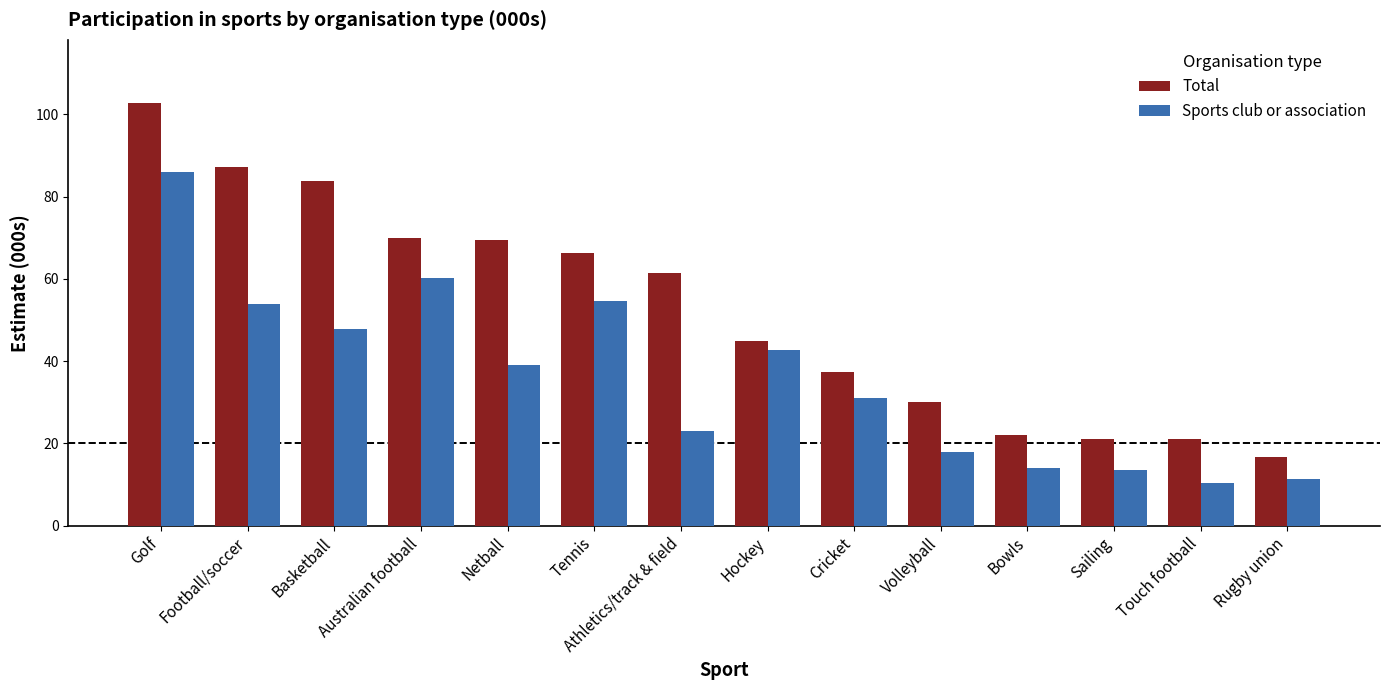

Where is Sports club or association nearest to the value 48?

Basketball